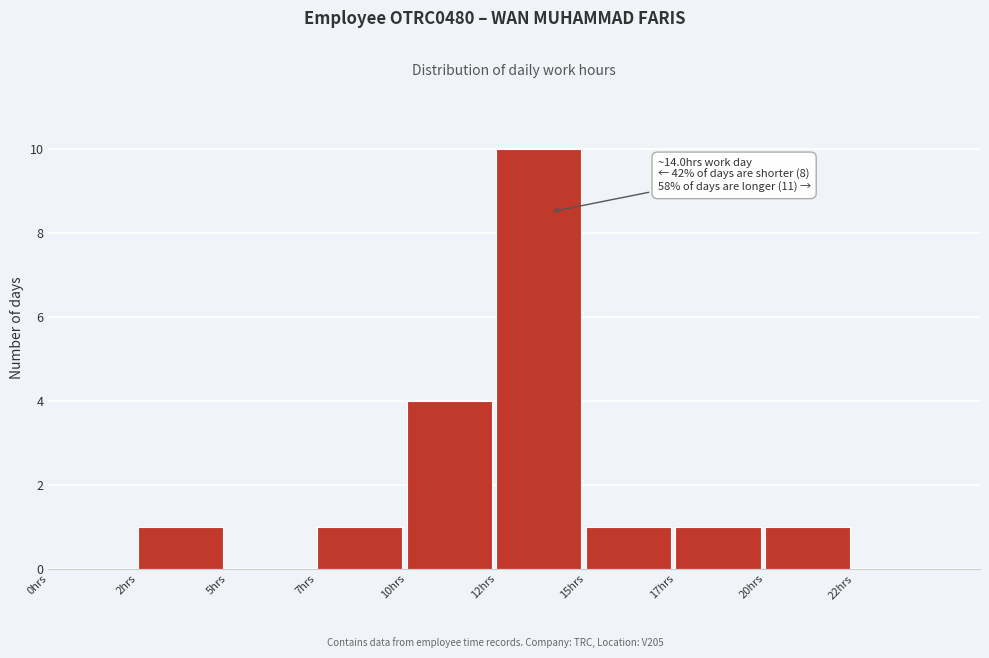

Reading left to right, list all the values displayed in this chart.

0hrs=0	2hrs=1	5hrs=0	7hrs=1	10hrs=4	12hrs=10	15hrs=1	17hrs=1	20hrs=1	22hrs=0